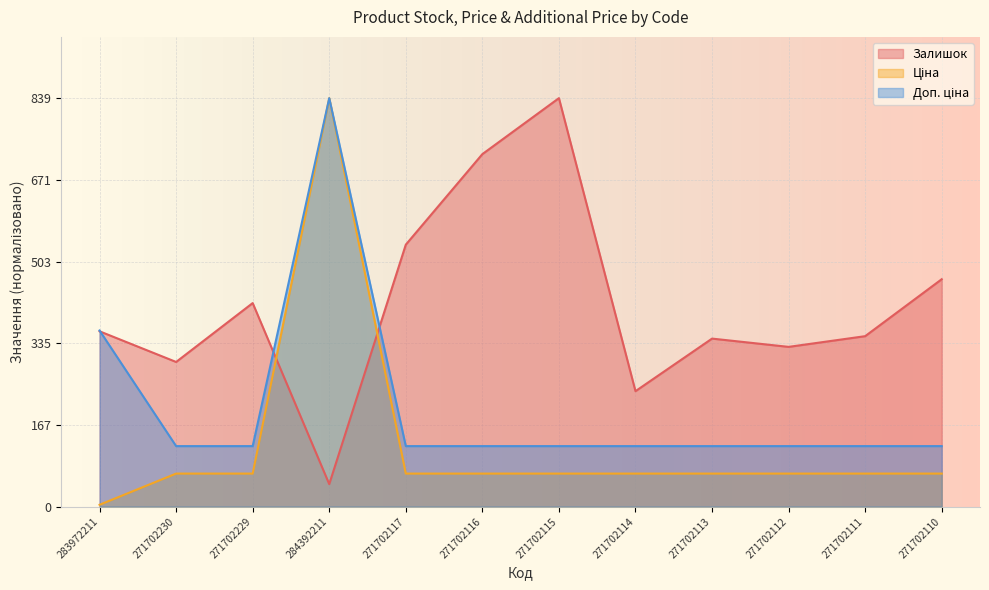

How many series are shown in this chart?

3